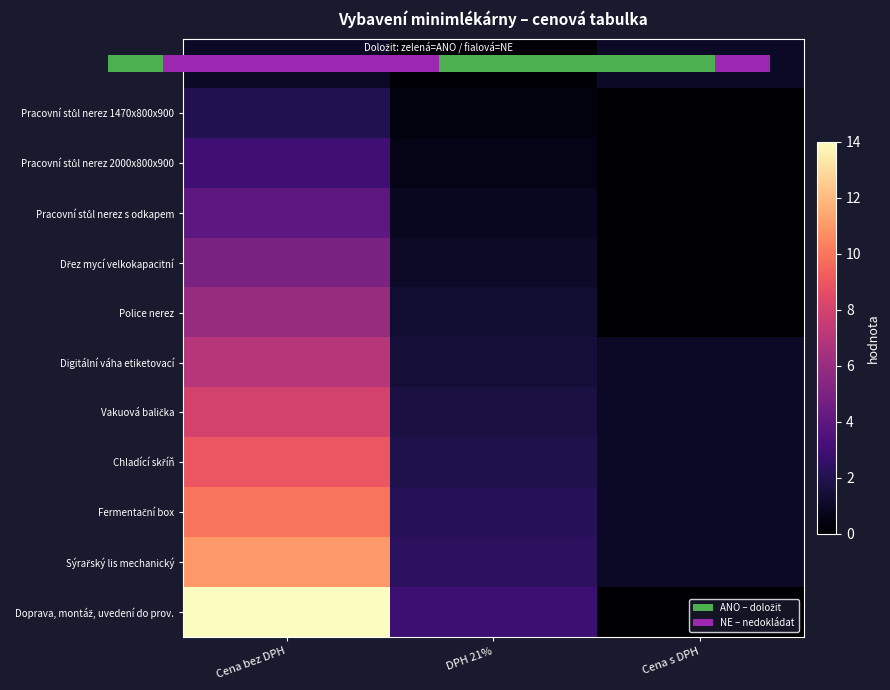

What is the difference between the Chladící skříň values at Cena bez DPH and DPH 21%?

7.1